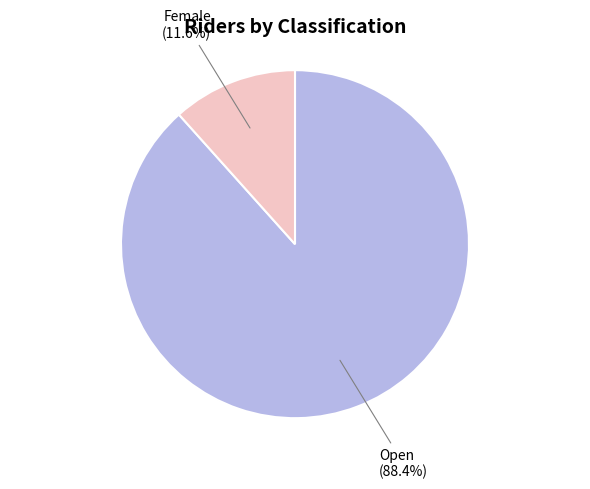

How many segments does this pie chart have?

2